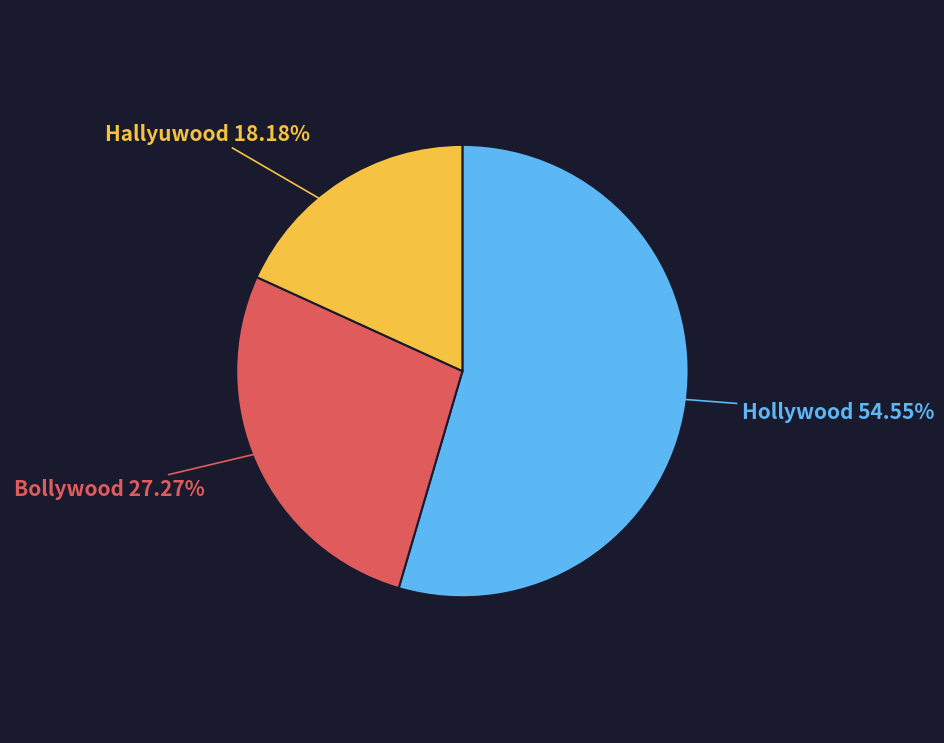

Is there a majority slice in this chart?

Yes